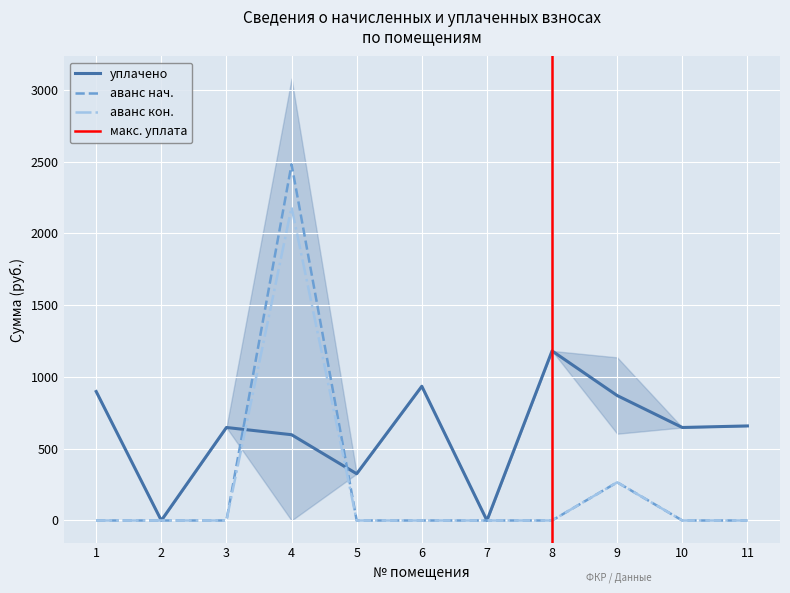

What is the difference between the maximum and minimum values in the аванс (переплата) кон. series?

2182.5